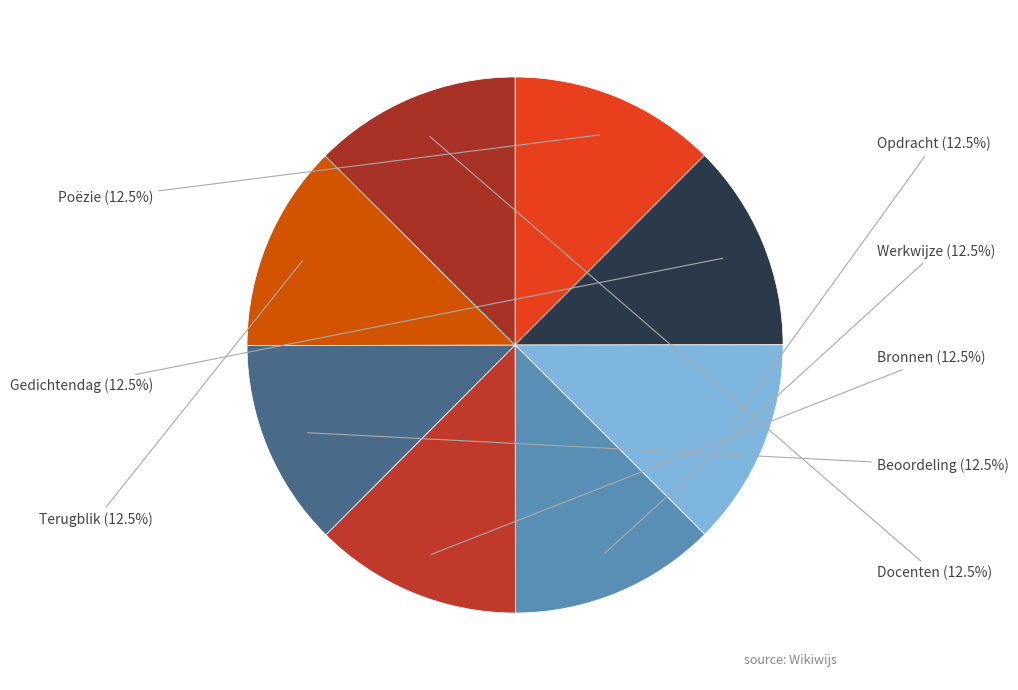

Is the sum of Werkwijze and Bronnen greater than half?

No